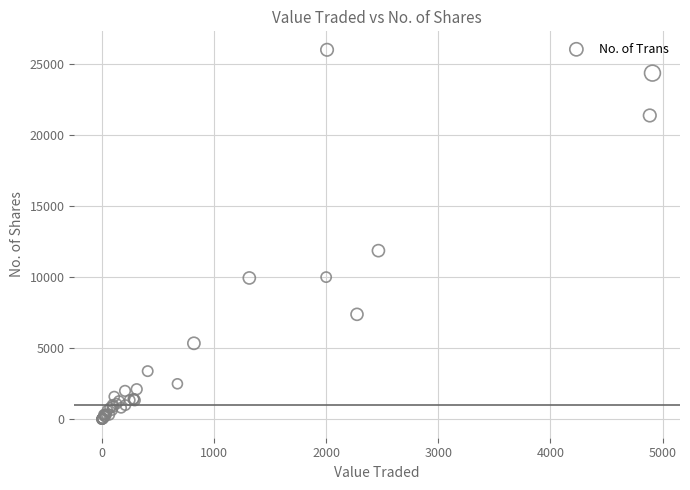

What Y value in the scatter plot is closest to 13000?

11866